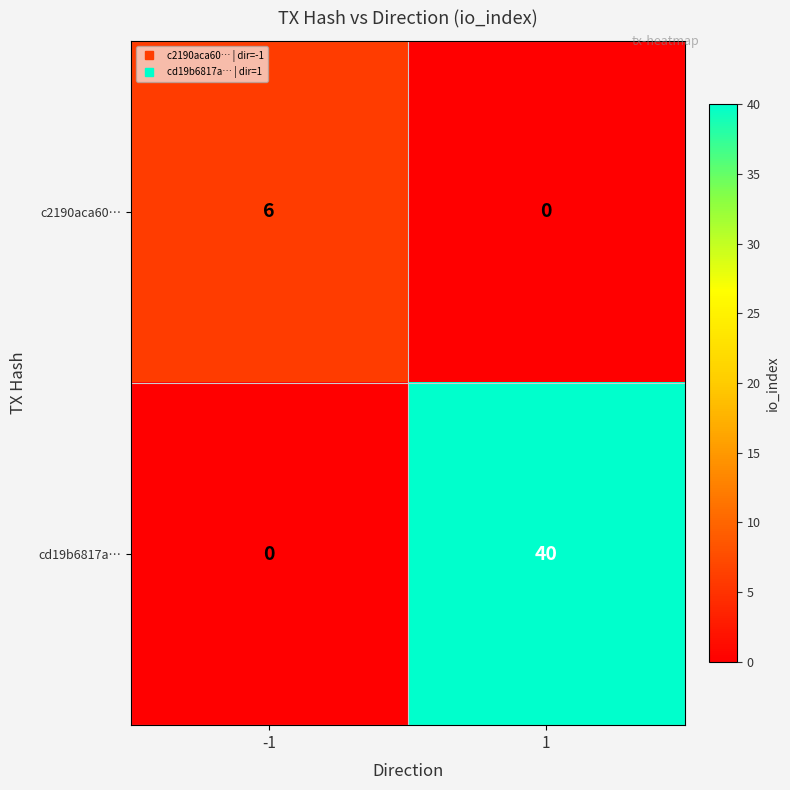

How many data points does each series have?

2